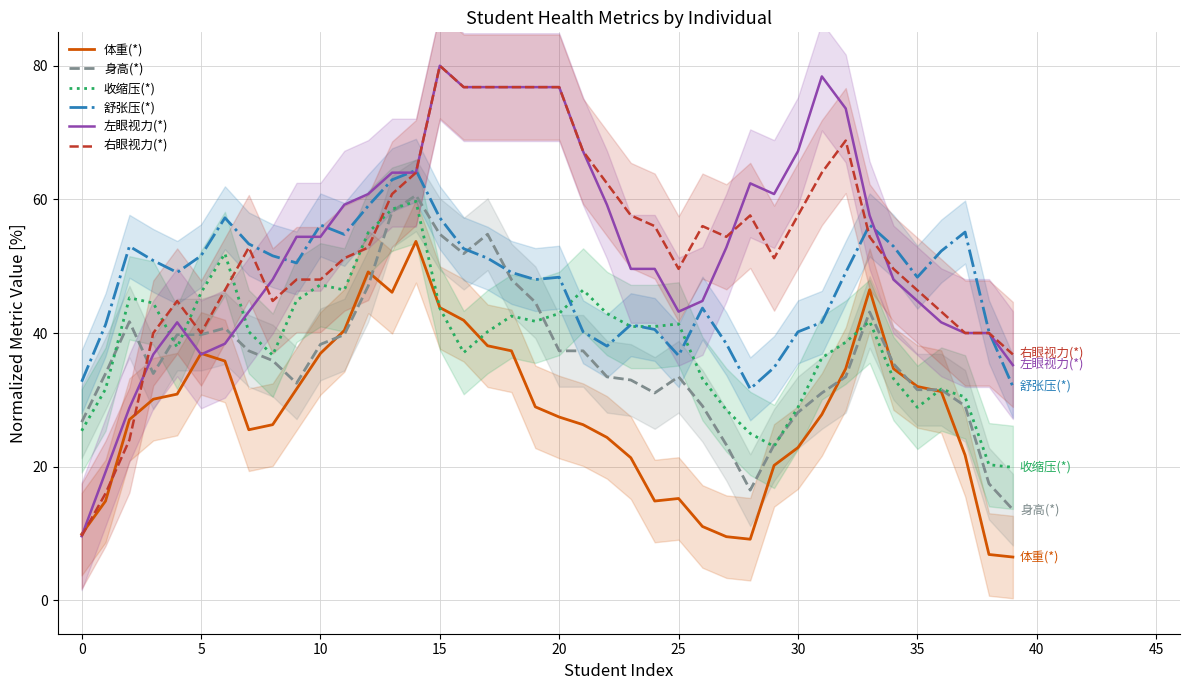

Reading left to right, transcribe all the data shown in this chart.

体重(*): 9.9	14.9	27.0	30.1	30.9	37.0	35.8	25.5	26.3	31.6	37.0	40.4	49.1	46.1	53.7	43.8	41.9	38.1	37.3	29.0	27.4	26.3	24.4	21.3	14.9	15.2	11.0	9.5	9.1	20.2	22.9	27.8	34.7	46.5	34.7	32.0	31.2	21.7	6.9	6.5
身高(*): 26.7	33.9	41.7	33.9	39.8	39.8	40.7	37.3	35.9	32.5	38.3	39.8	47.0	58.2	60.6	54.8	51.9	54.8	48.0	44.6	37.3	37.3	33.5	33.0	31.0	33.5	29.1	23.3	16.5	23.3	28.1	31.0	33.5	43.2	35.4	31.5	31.5	29.1	17.5	13.6
收缩压(*): 25.4	31.6	45.3	44.5	37.9	46.0	51.9	40.2	36.7	44.9	47.2	46.4	55.0	58.5	59.7	43.7	37.1	40.2	42.5	41.8	42.9	46.4	42.9	41.0	41.0	41.4	33.2	28.5	25.0	23.0	28.9	36.3	38.6	41.8	33.2	28.9	31.6	30.4	20.3	19.9
舒张压(*): 32.7	41.2	53.0	50.8	49.1	51.6	57.2	53.3	51.6	50.5	56.2	54.8	59.0	62.9	64.4	57.2	52.6	51.2	49.1	48.0	48.4	40.2	38.0	41.2	40.5	36.6	43.7	38.4	31.6	34.8	40.2	41.6	49.1	56.2	53.0	48.4	52.3	55.1	40.2	32.0
左眼视力(*): 9.6	19.2	28.8	36.8	41.6	36.8	38.4	43.2	48.0	54.4	54.4	59.2	60.8	64.0	64.0	80.0	76.8	76.8	76.8	76.8	76.8	67.2	59.2	49.6	49.6	43.2	44.8	52.8	62.4	60.8	67.2	78.4	73.6	57.6	48.0	44.8	41.6	40.0	40.0	35.2
右眼视力(*): 9.6	16.0	24.0	40.0	44.8	40.0	46.4	52.8	44.8	48.0	48.0	51.2	52.8	60.8	64.0	80.0	76.8	76.8	76.8	76.8	76.8	67.2	62.4	57.6	56.0	49.6	56.0	54.4	57.6	51.2	57.6	64.0	68.8	54.4	49.6	46.4	43.2	40.0	40.0	36.8